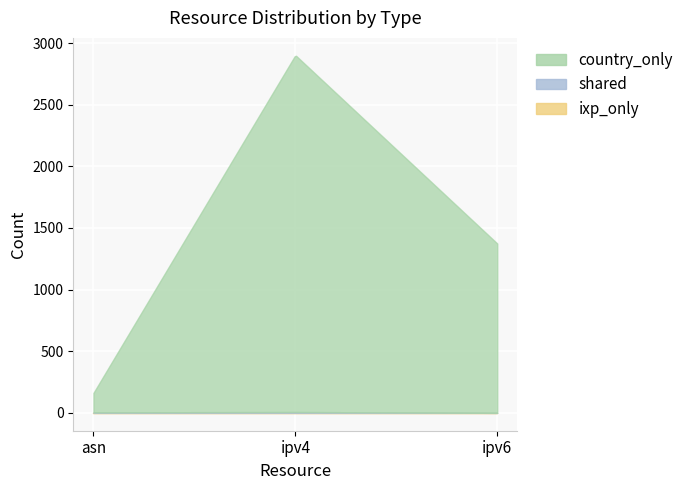

The value of shared at ipv6 is 0. True or false?

True